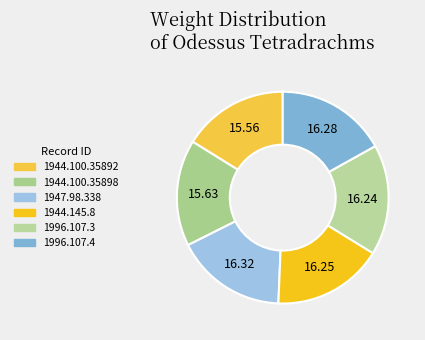

Does 1944.145.8 account for over 50% of the chart?

No